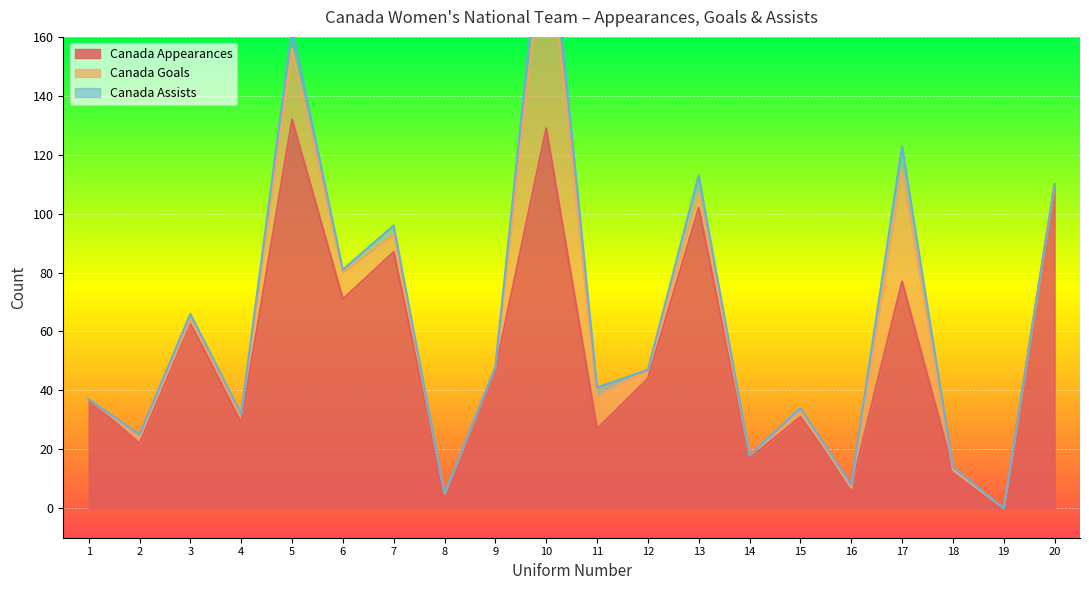

How many lines are shown in the chart?

3